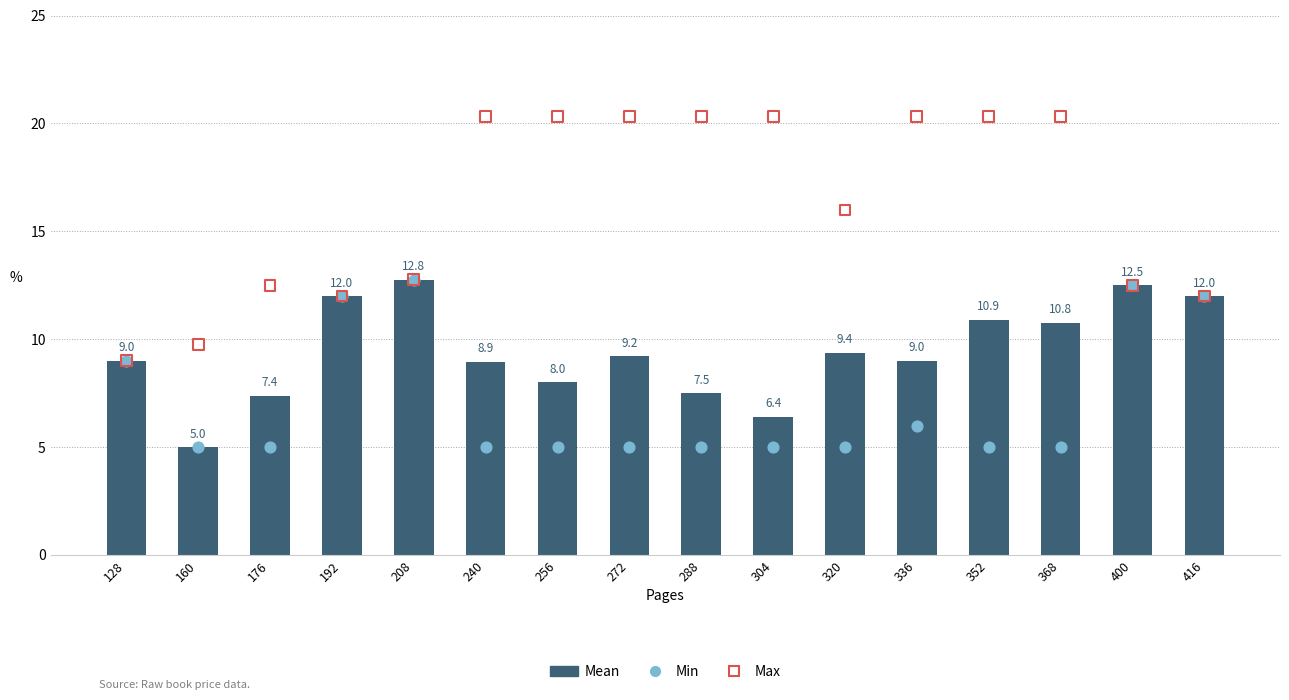

What are all the series names shown in the legend?

Mean, Min, Max